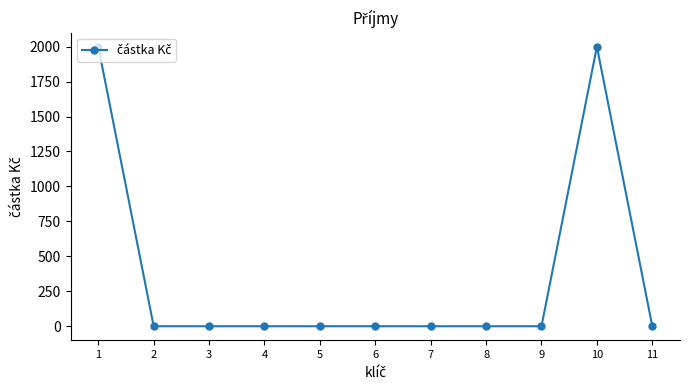

What is the difference between the second highest and second lowest values?

2000